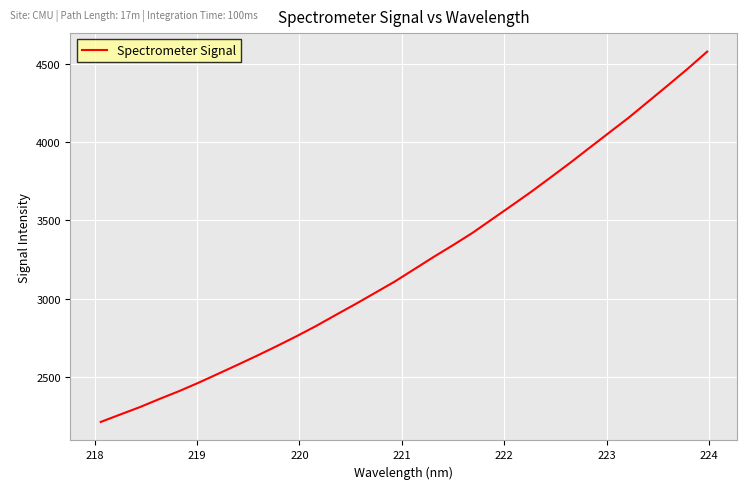

What is the minimum value shown in the chart?

2215.2